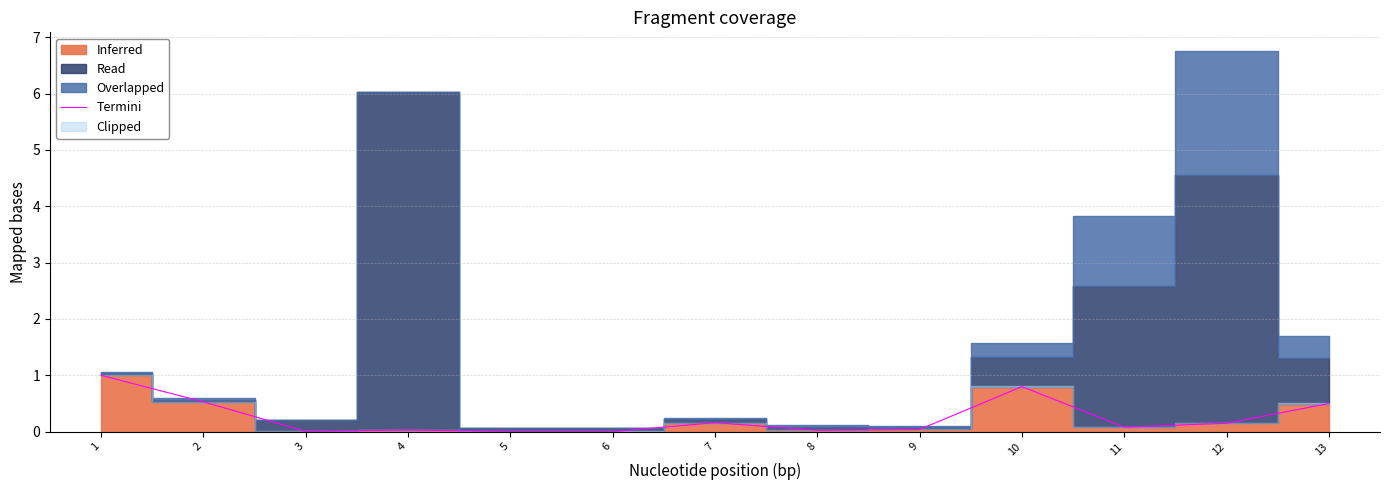

List the labels in order of value, largest first.

1, 10, 2, 13, 7, 12, 11, 9, 4, 8, 3, 5, 6